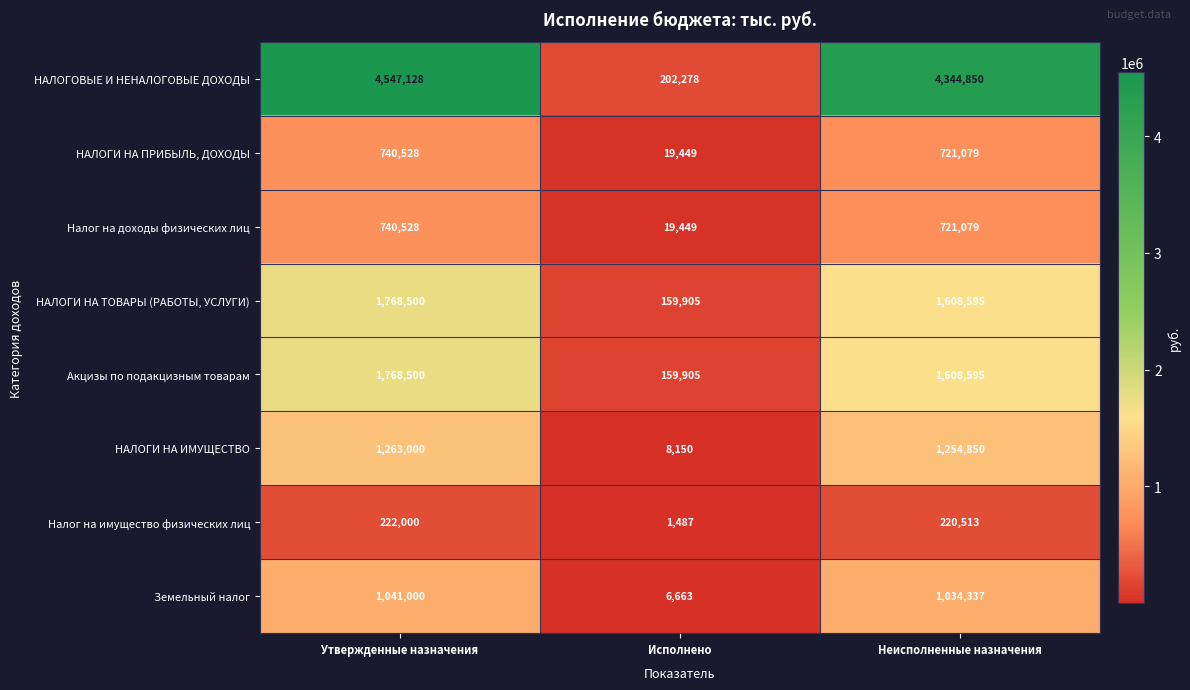

Which label corresponds to the smallest value in the chart?

Исполнено